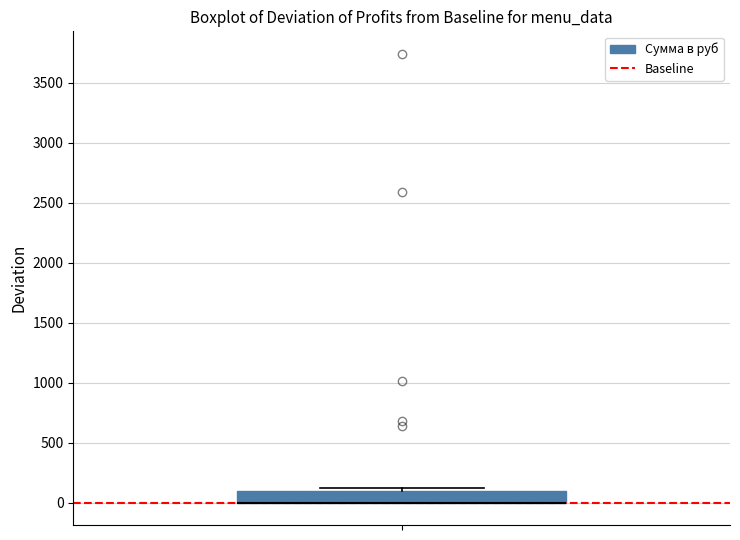

Where is the lower edge of the box on the y-axis? The values are not printed on the chart, so give them approximately, as read against the axis.

0